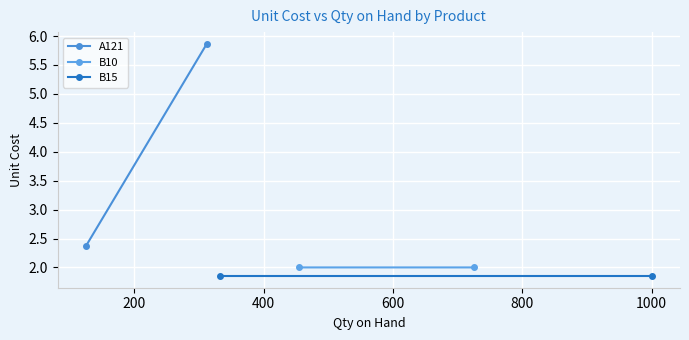

Which series has the largest range (max minus min)?

A121